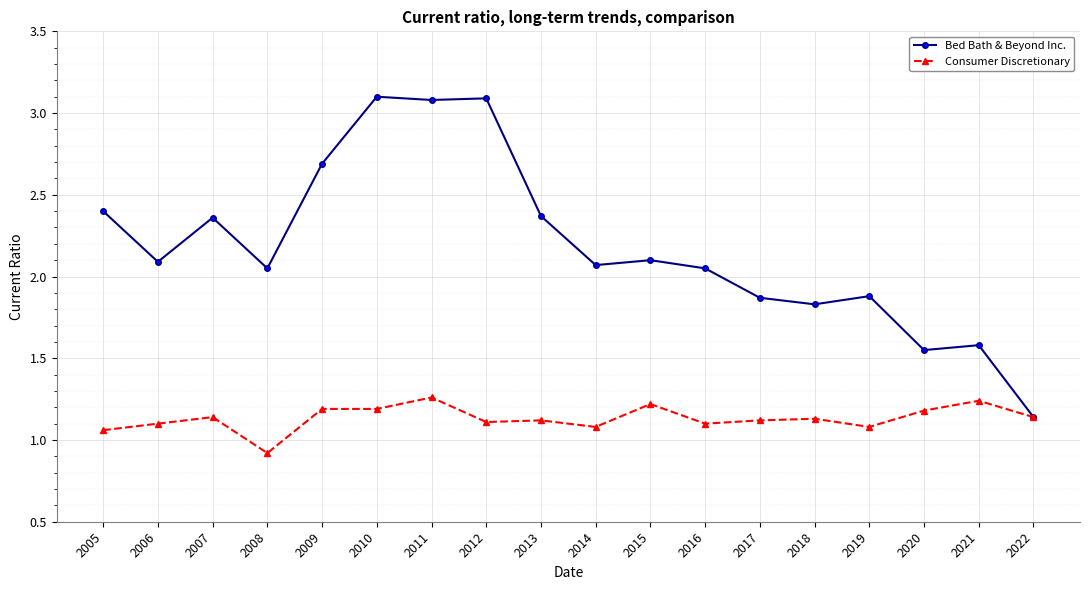

Between 2012 and 2021, which series saw the biggest shift?

Bed Bath & Beyond Inc.